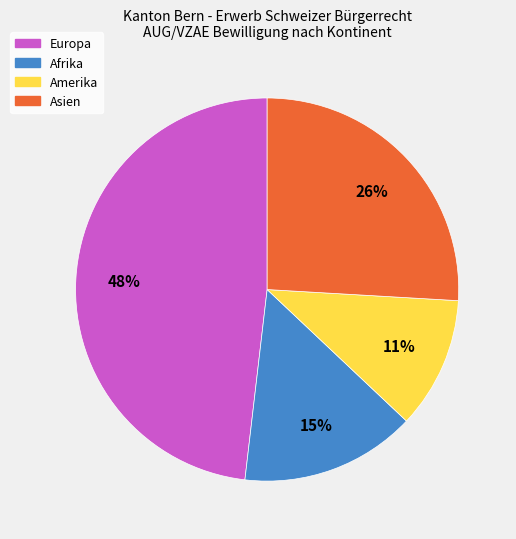

Is there a majority slice in this chart?

No